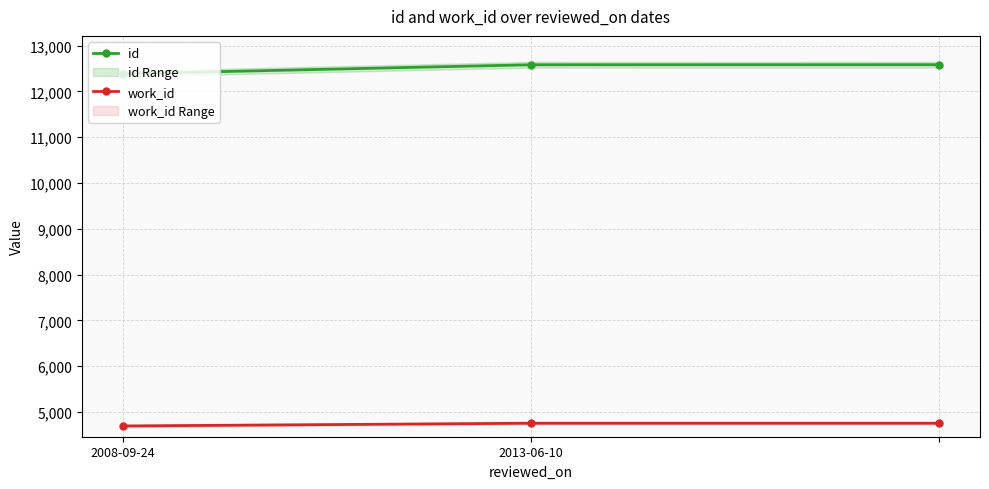

How many work_id values are between 4694 and 4754?

3